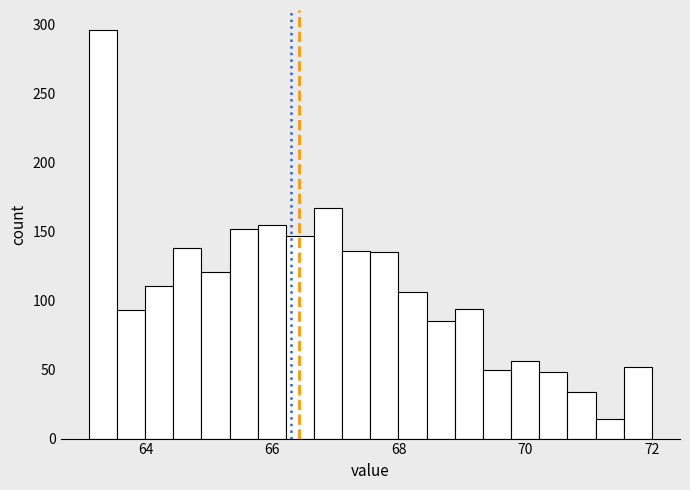

Around what value on the x-axis is the tallest bar? Give the approximate position of its centre, as read against the axis.

63.4